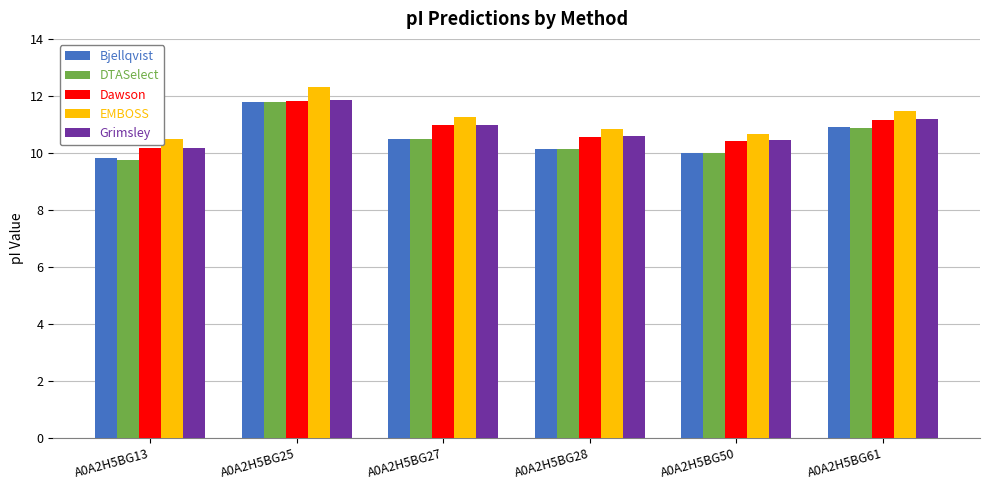

How many groups of bars are there?

6